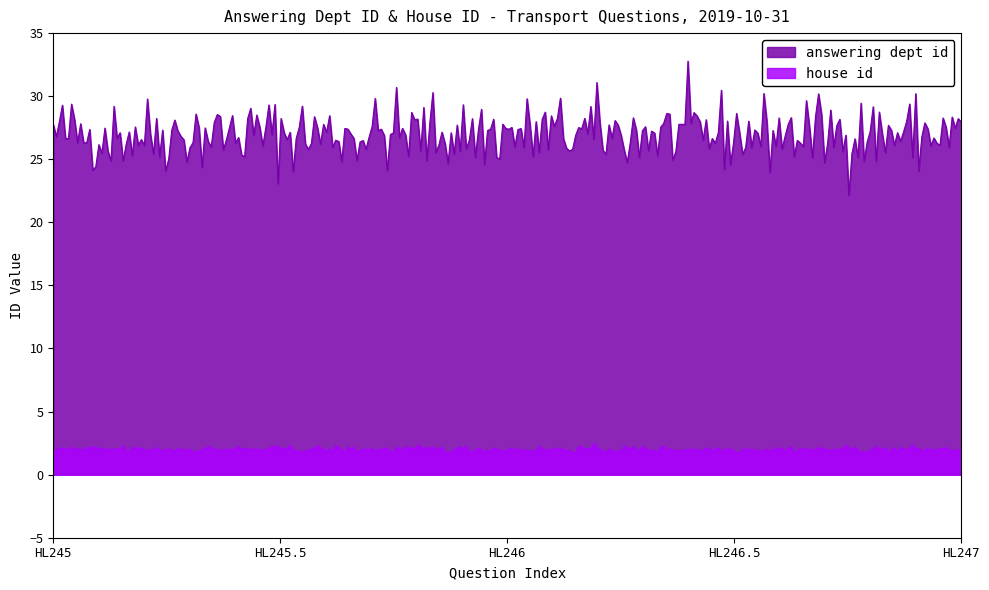

How many lines are shown in the chart?

2